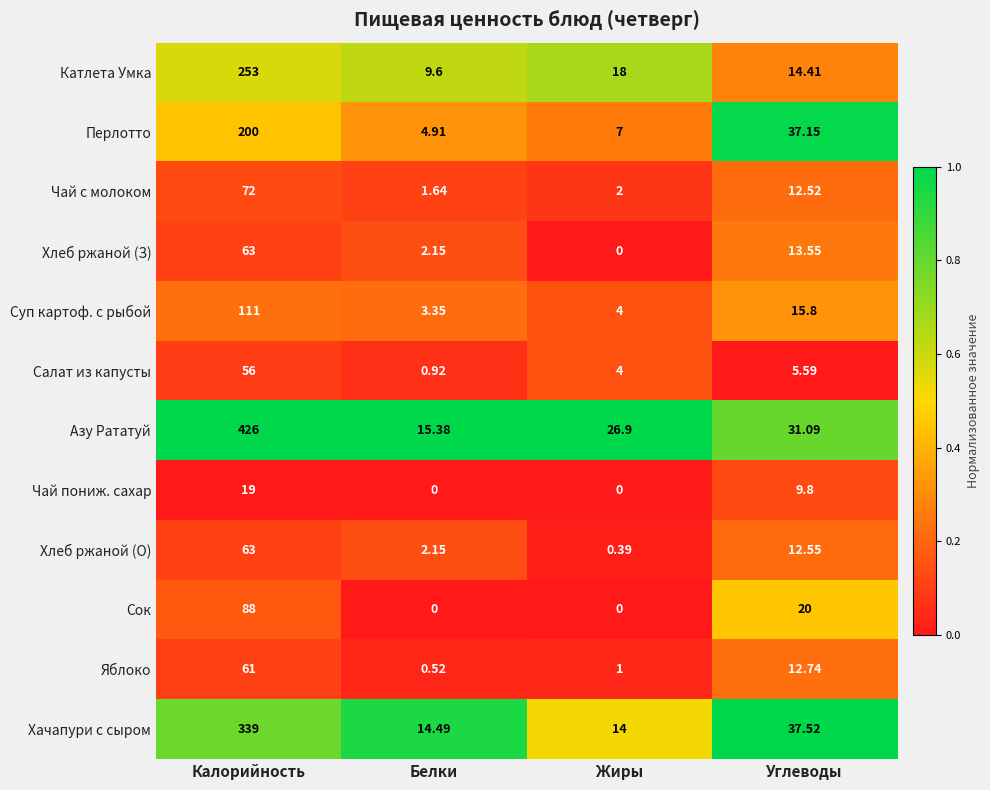

Which series has the widest spread of values?

Азу Рататуй